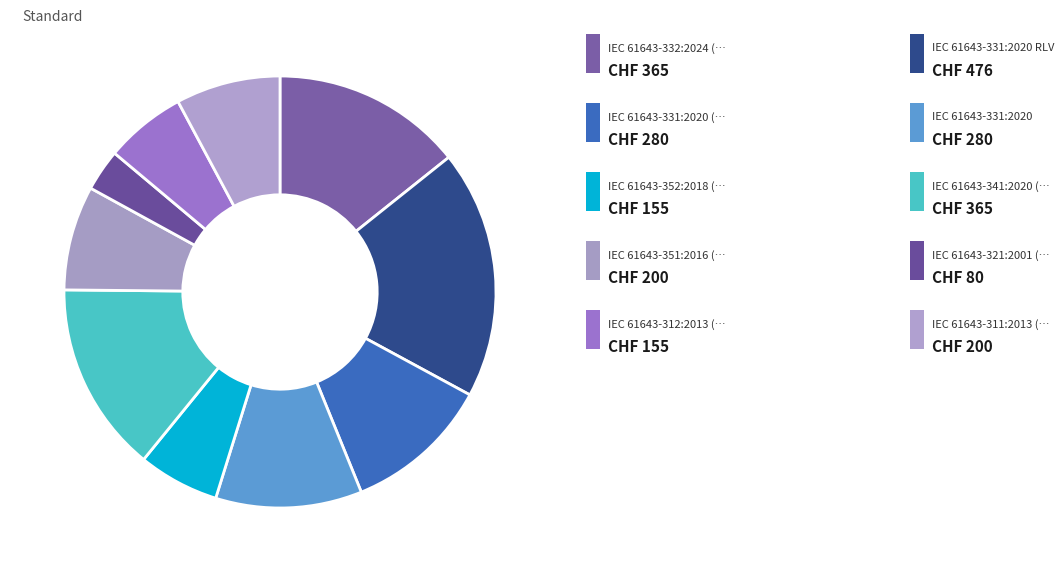

Which category has the biggest portion of the pie?

IEC 61643-331:2020 RLV